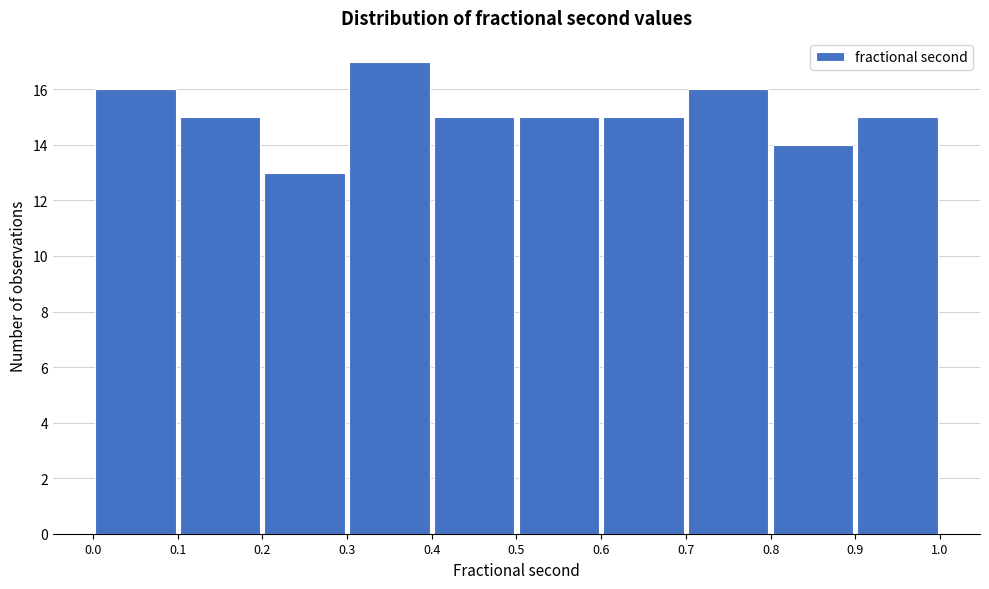

Reading left to right, list every bar in this chart as the range it spans on the x-axis followed by its height. The values are not printed on the chart, so give them approximately, as read against the axis.

0.0 to 0.1: 16
0.1 to 0.2: 15
0.2 to 0.3: 13
0.3 to 0.4: 17
0.4 to 0.5: 15
0.5 to 0.6: 15
0.6 to 0.7: 15
0.7 to 0.8: 16
0.8 to 0.9: 14
0.9 to 1.0: 15